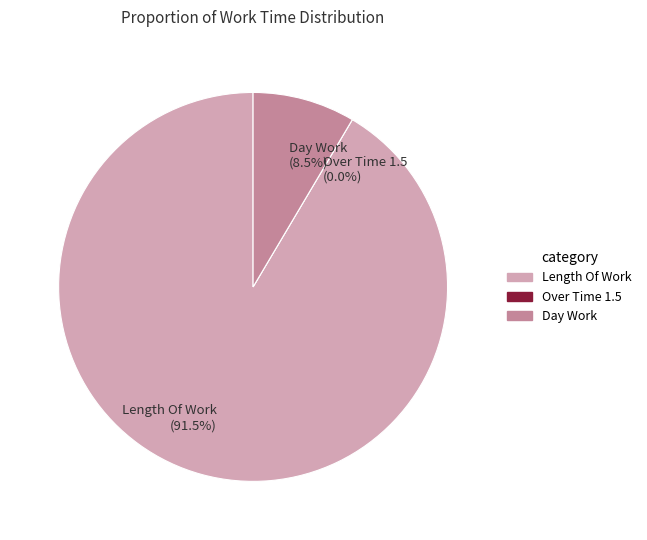

Is there a majority slice in this chart?

Yes